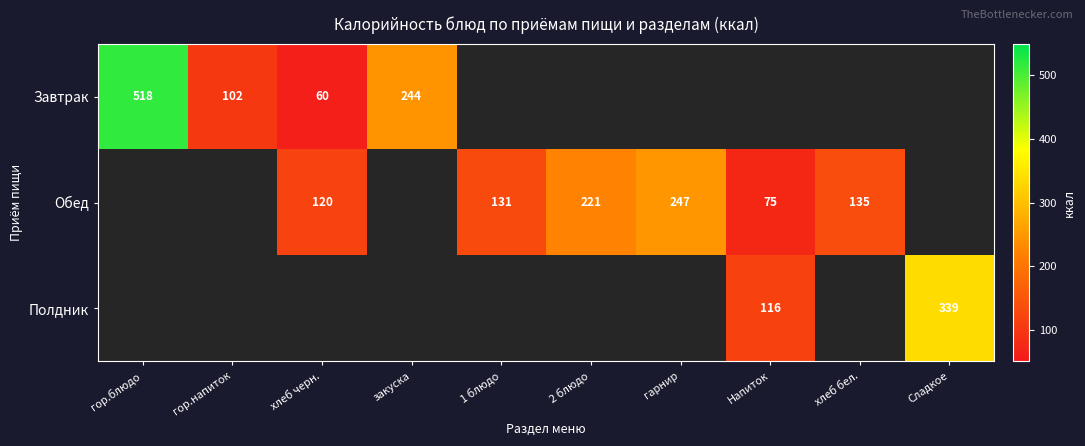

The value of Обед at гарнир is 418. True or false?

False